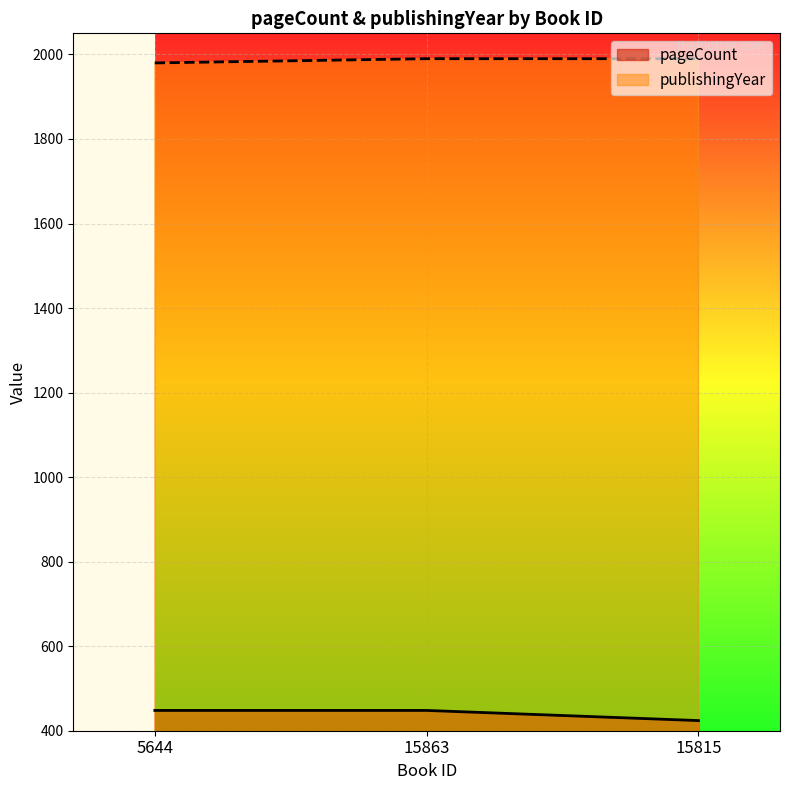

What is the label of the 3rd point from the right?

5644